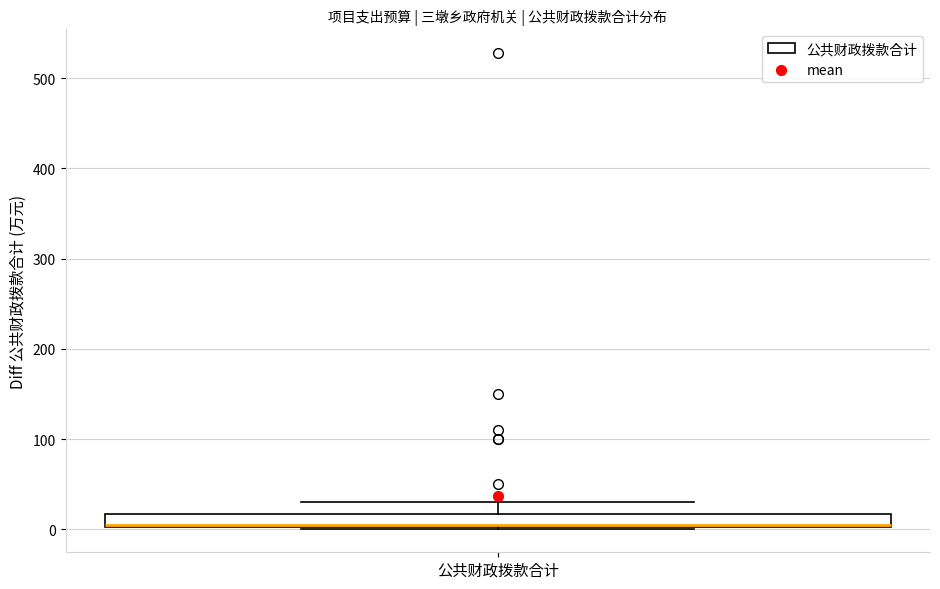

Where does the upper whisker of the box for 公共财政拨款合计 end on the y-axis? The values are not printed on the chart, so give them approximately, as read against the axis.

30